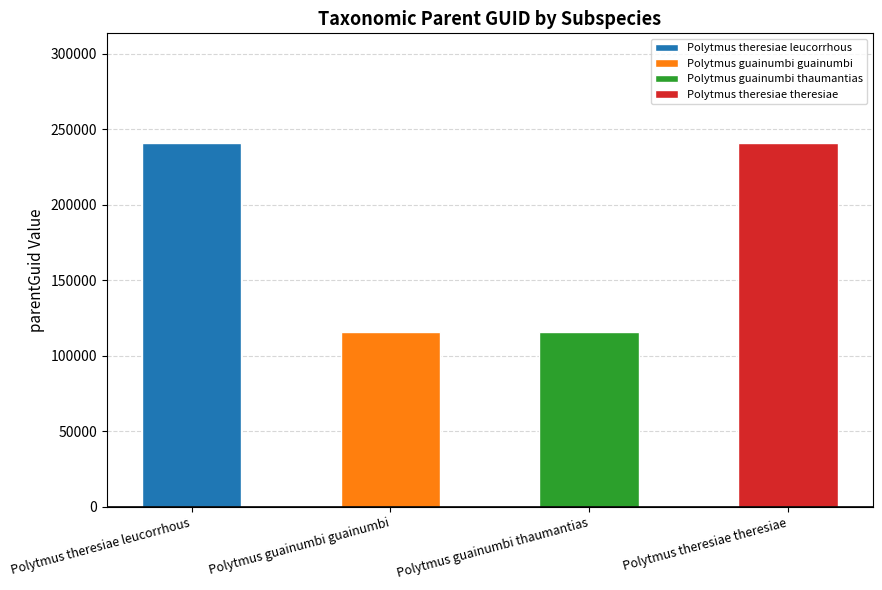

Does the chart contain any negative values?

No